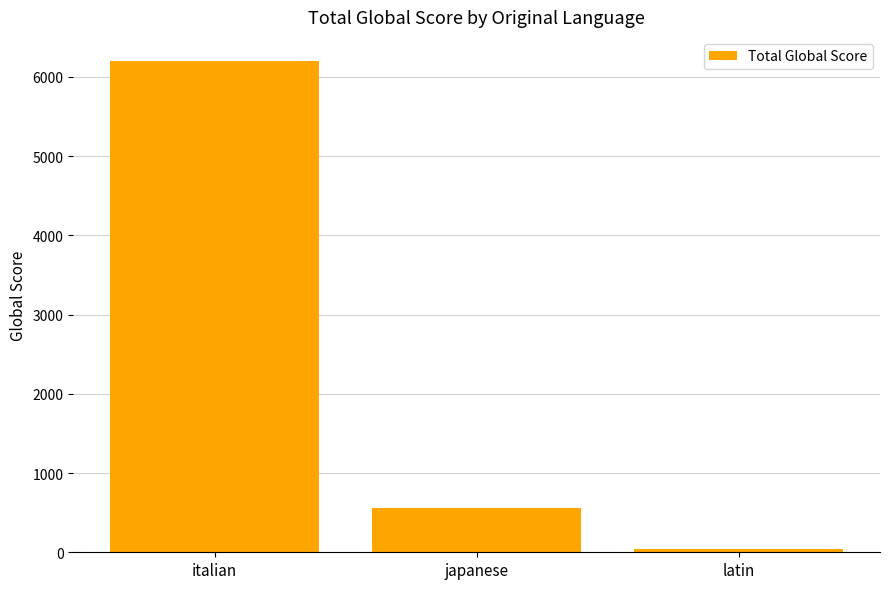

What position from the right is japanese?

2